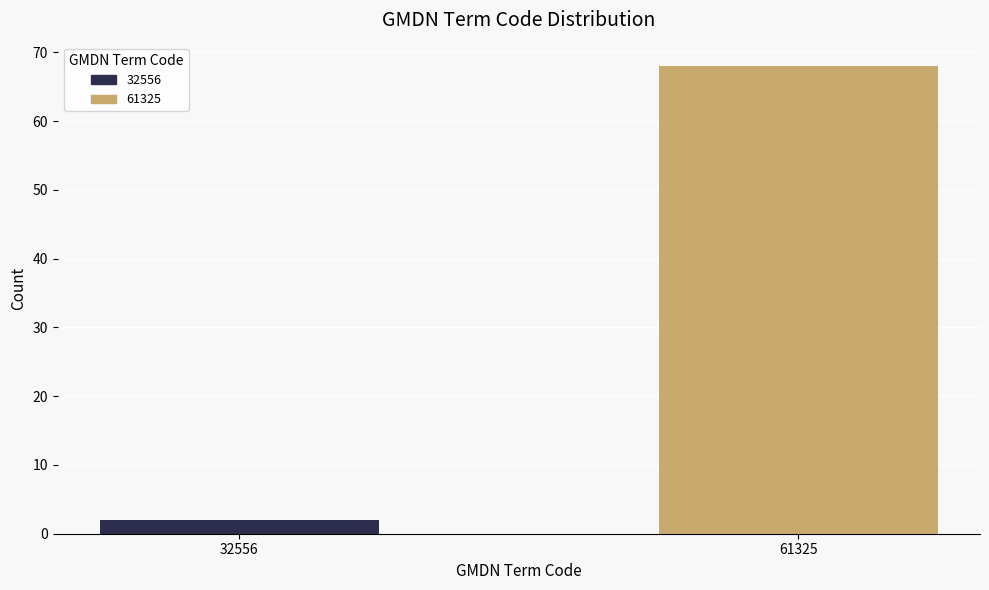

Reading right to left, what are all the values shown in this chart?

68	2